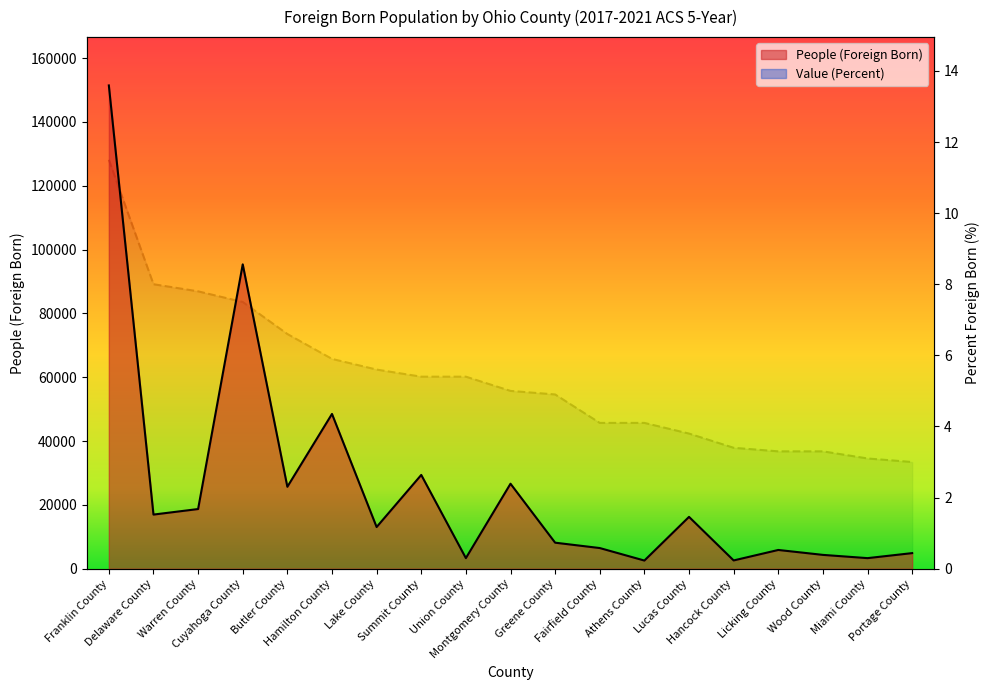

What is the difference between the maximum and minimum values in the People (Foreign Born) series?

148882.0